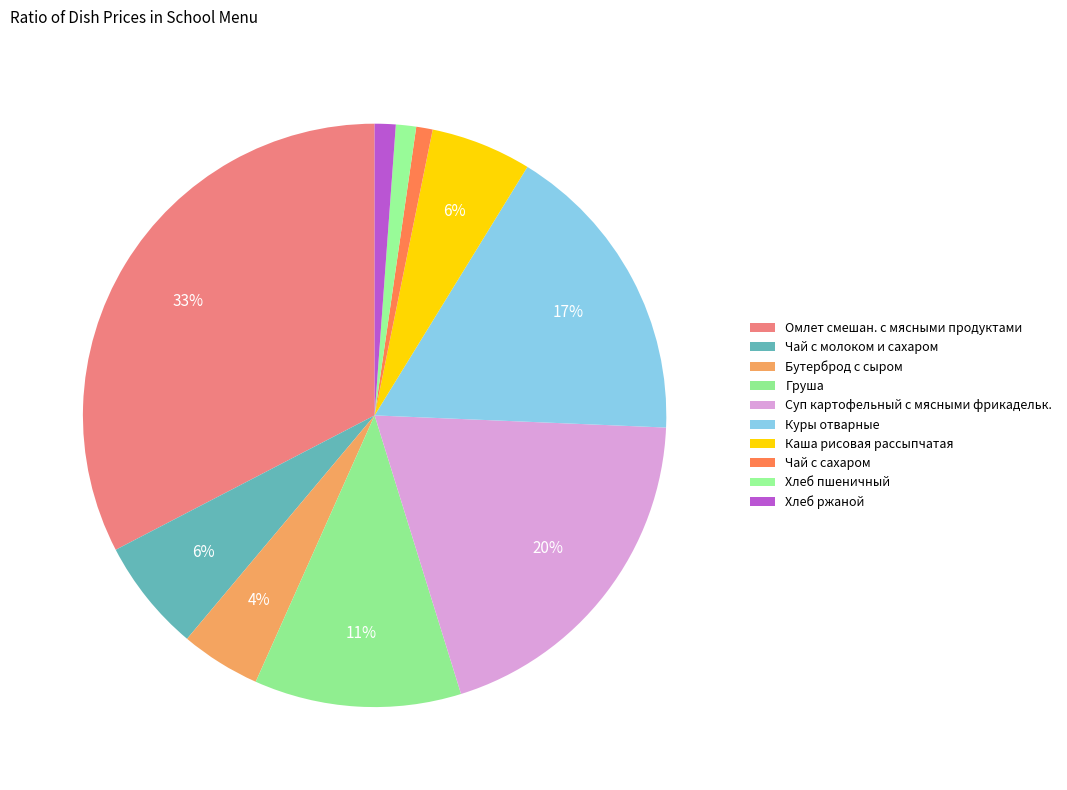

What percentage is the Чай с сахаром slice, to the nearest percent?

1%